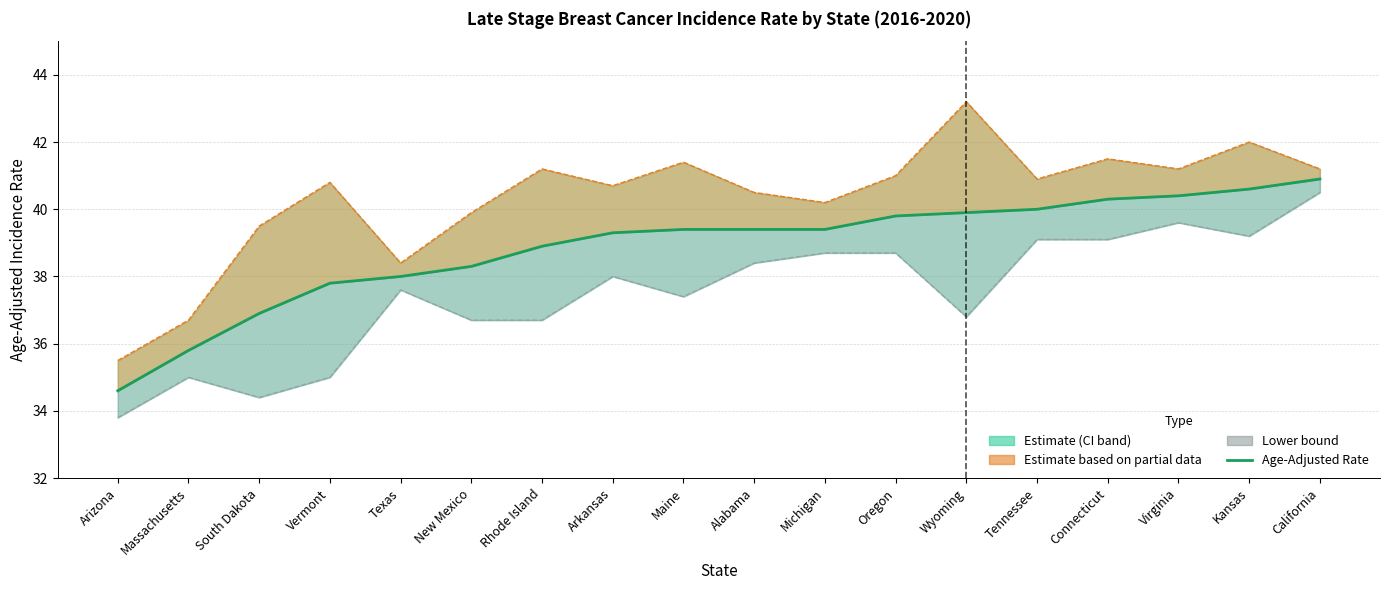

What is the difference between the maximum and minimum values in the Age-Adjusted Rate series?

6.3